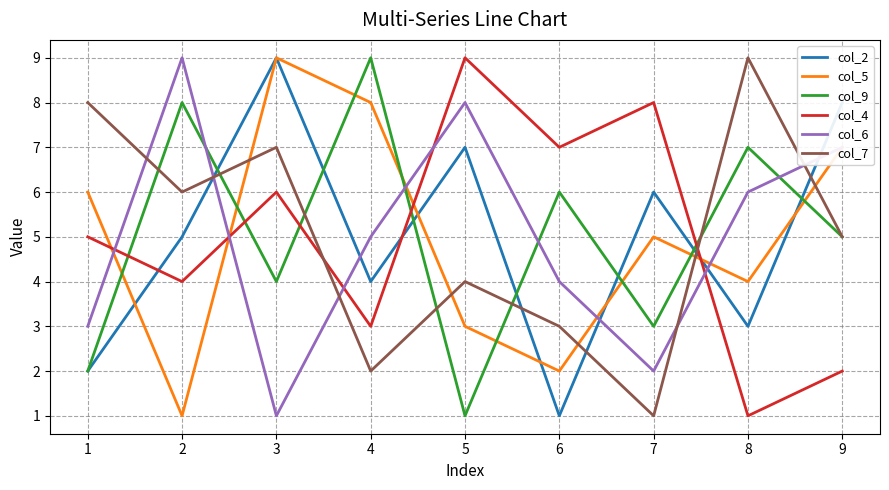

True or false: col_9 has a value of 9 at 4.

True